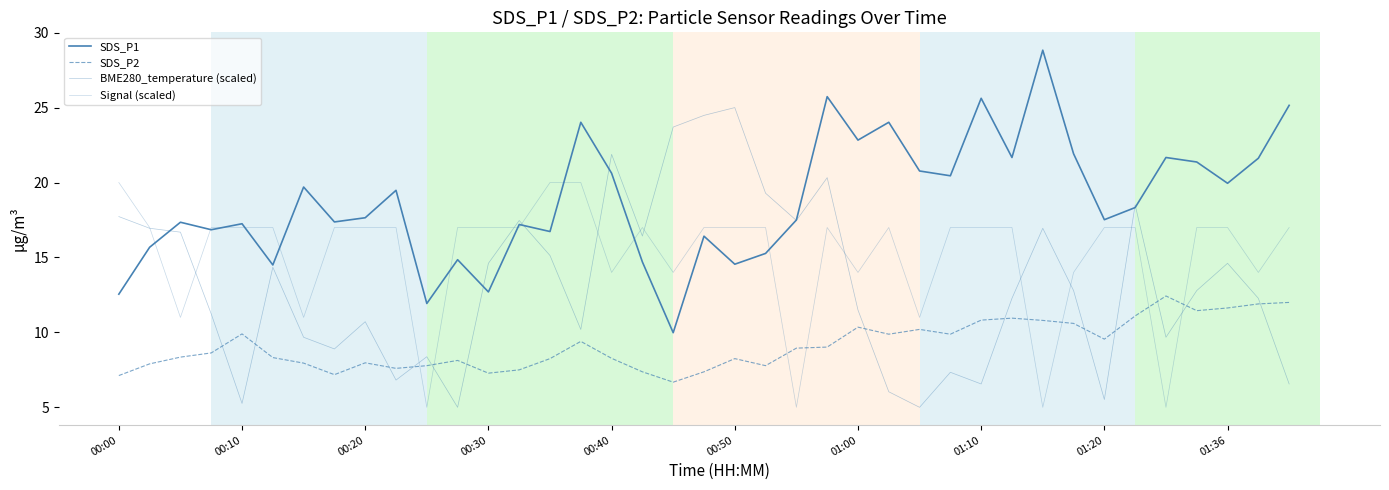

List the series in order of their peak value, highest first.

SDS_P1, BME280_temperature (scaled), Signal (scaled), SDS_P2